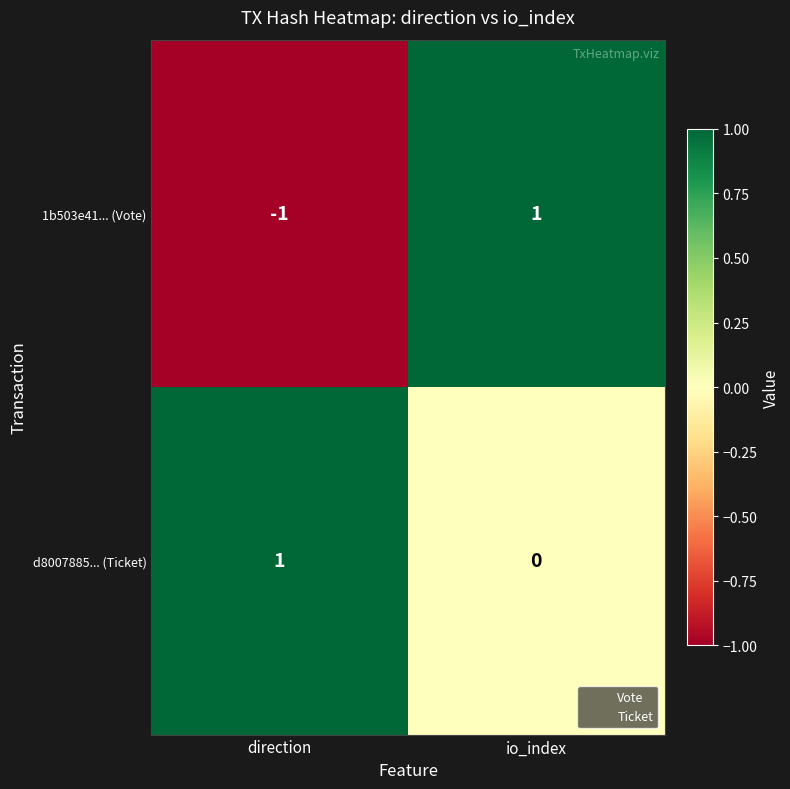

How many values in d8007885... (Ticket) are above zero?

1